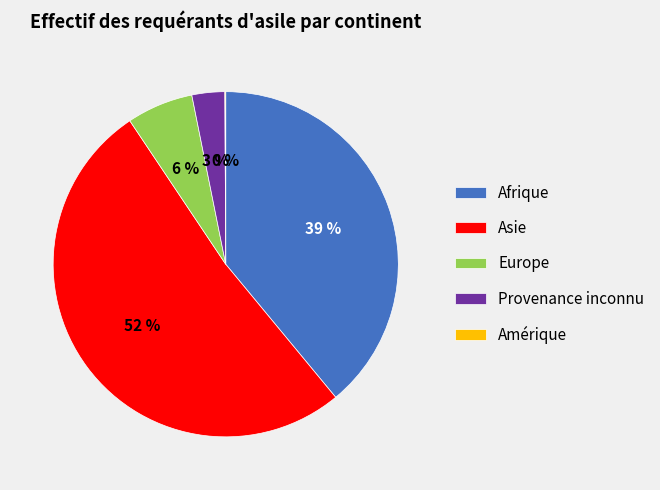

To the nearest percent, what is the average slice percentage?

20%